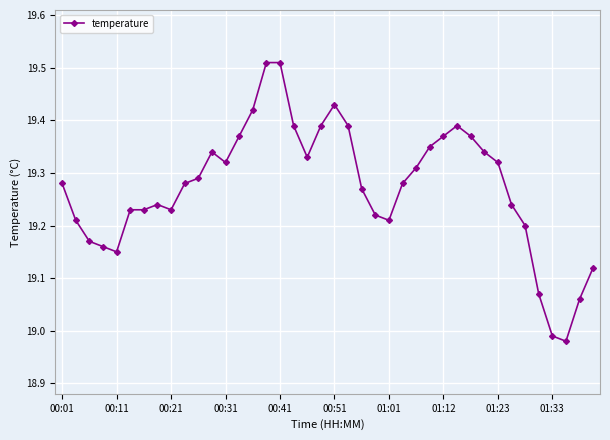

How many series are shown in this chart?

1